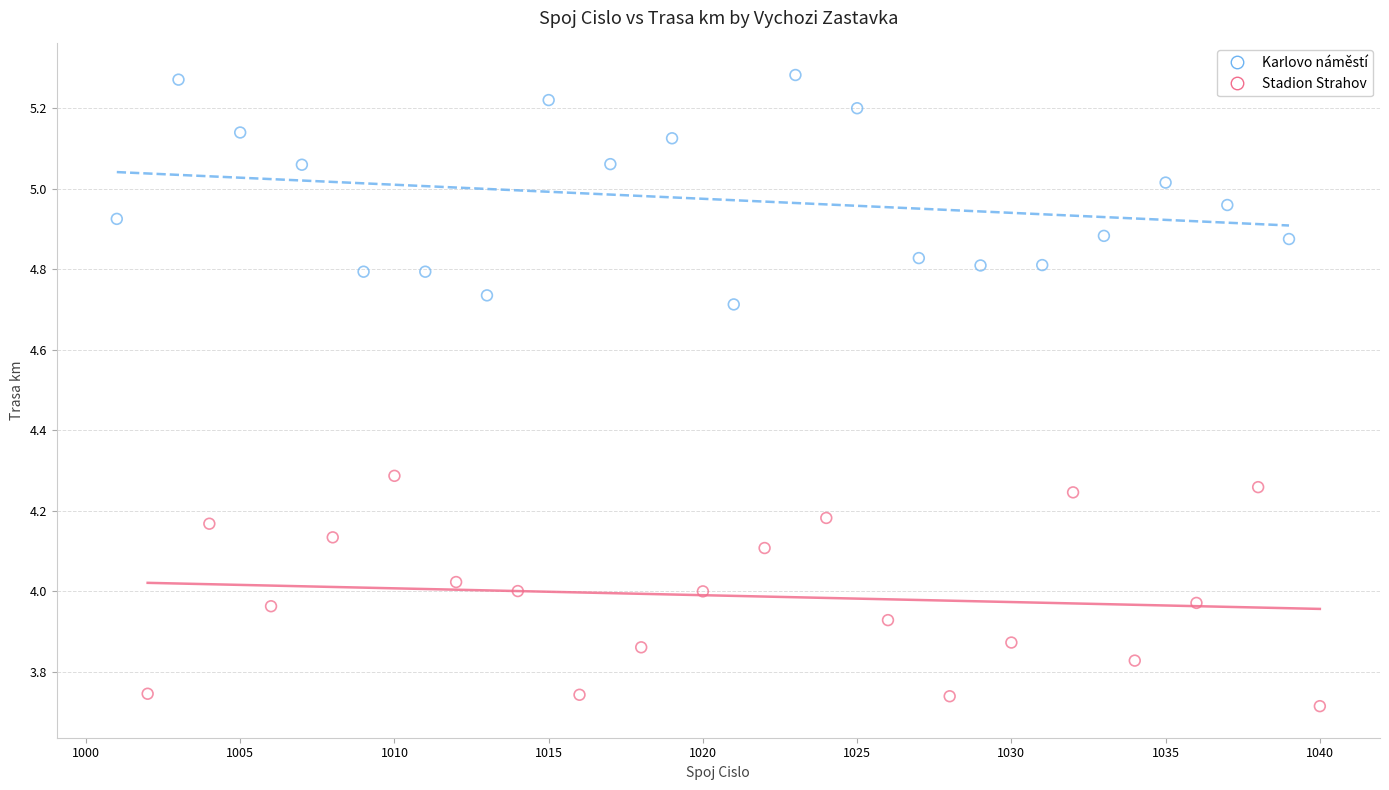

Which series reaches the minimum Y coordinate?

Stadion Strahov